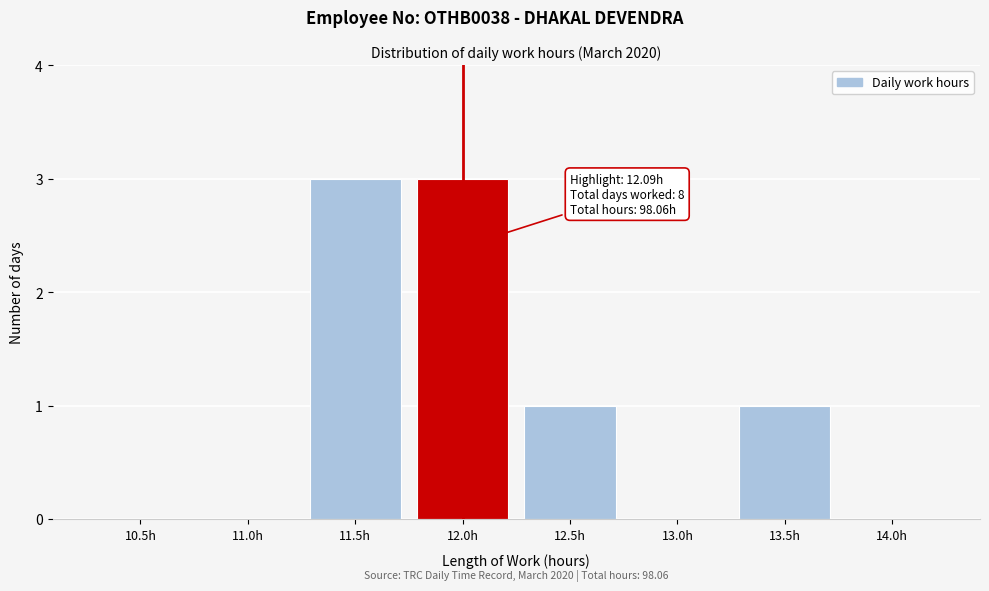

Reading right to left, extract all data points from this chart.

14.0h=0	13.5h=1	13.0h=0	12.5h=1	12.0h=3	11.5h=3	11.0h=0	10.5h=0